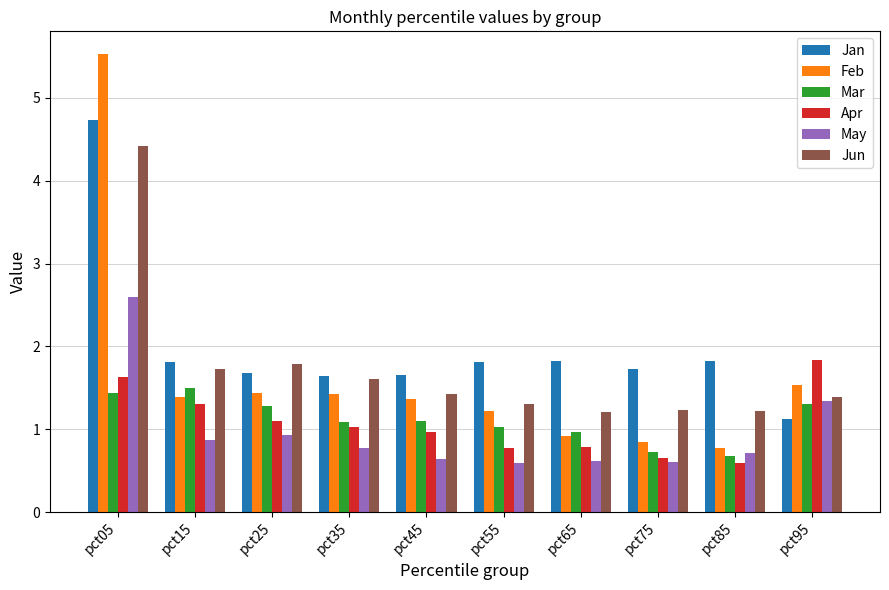

What is the smallest value displayed?

0.6